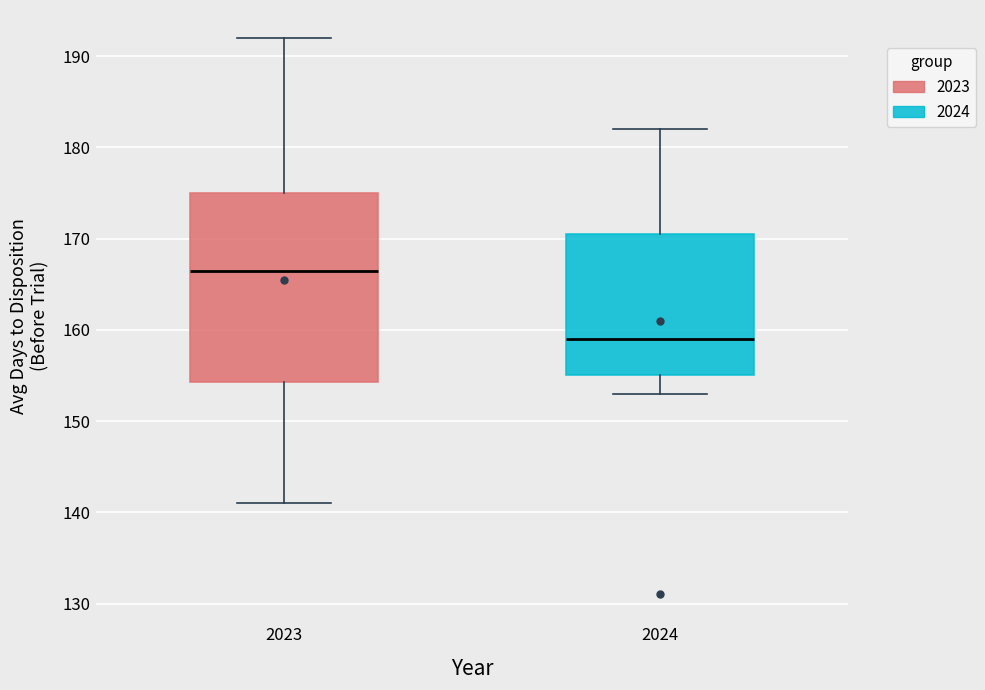

Comparing the boxes themselves (not the whiskers), which one is the tallest?

2023